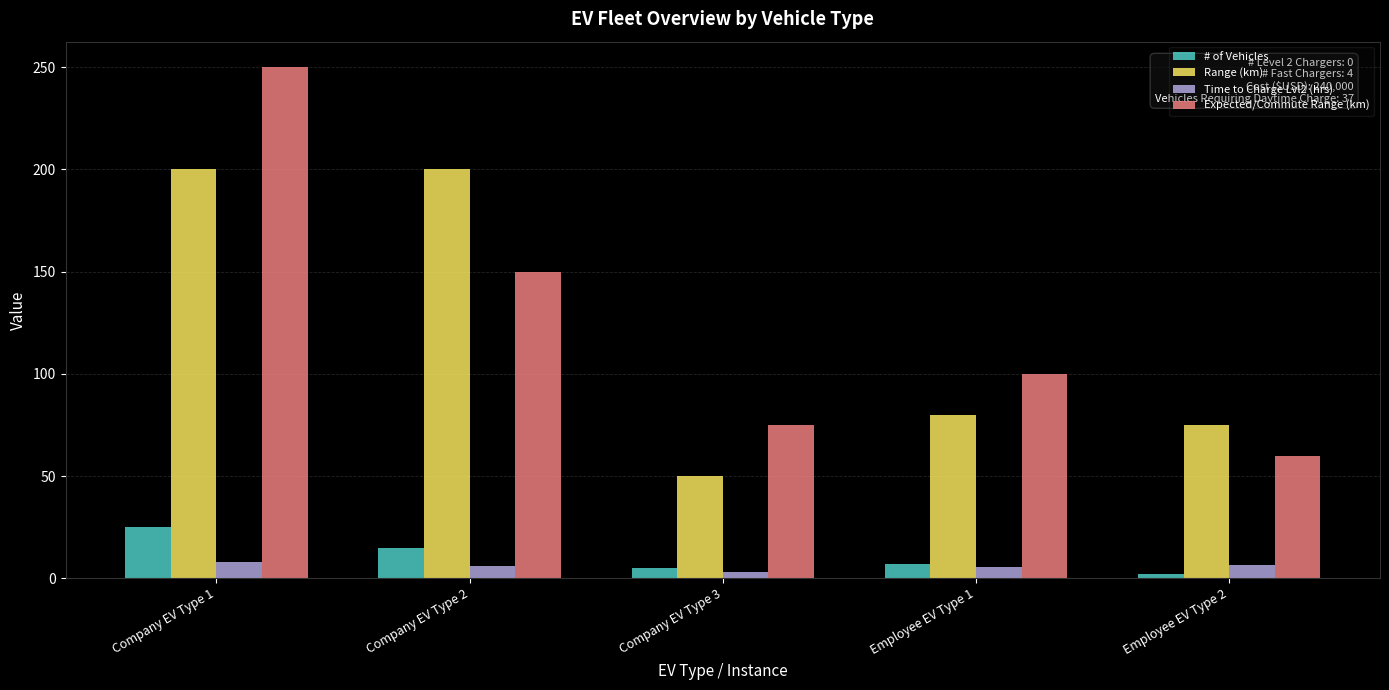

At which category is the sum across all series the highest?

Company EV Type 1